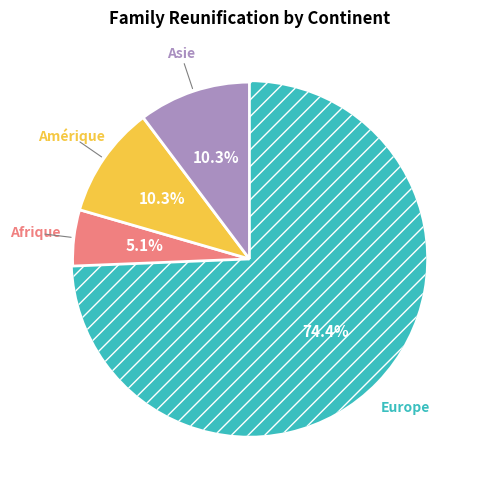

How many segments does this pie chart have?

4